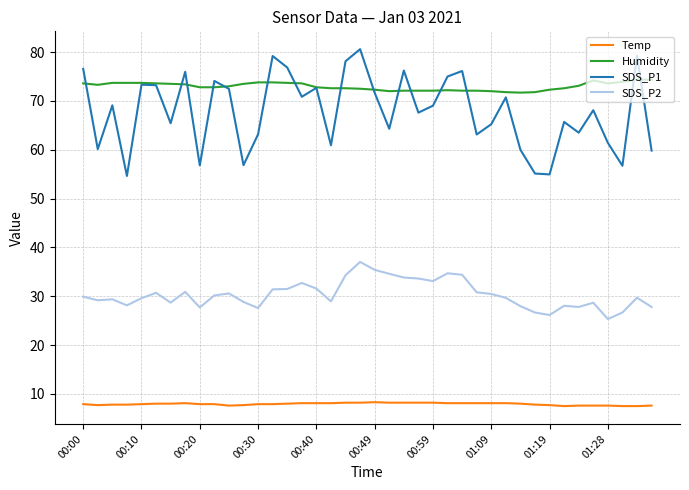

Is this an area chart (filled region under the line)?

No